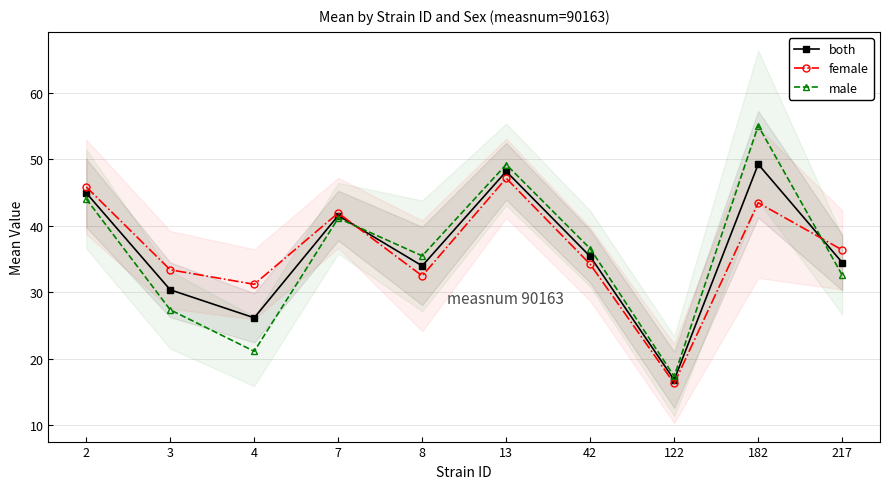

What is the sum of the female values at 8 and 42?

66.7